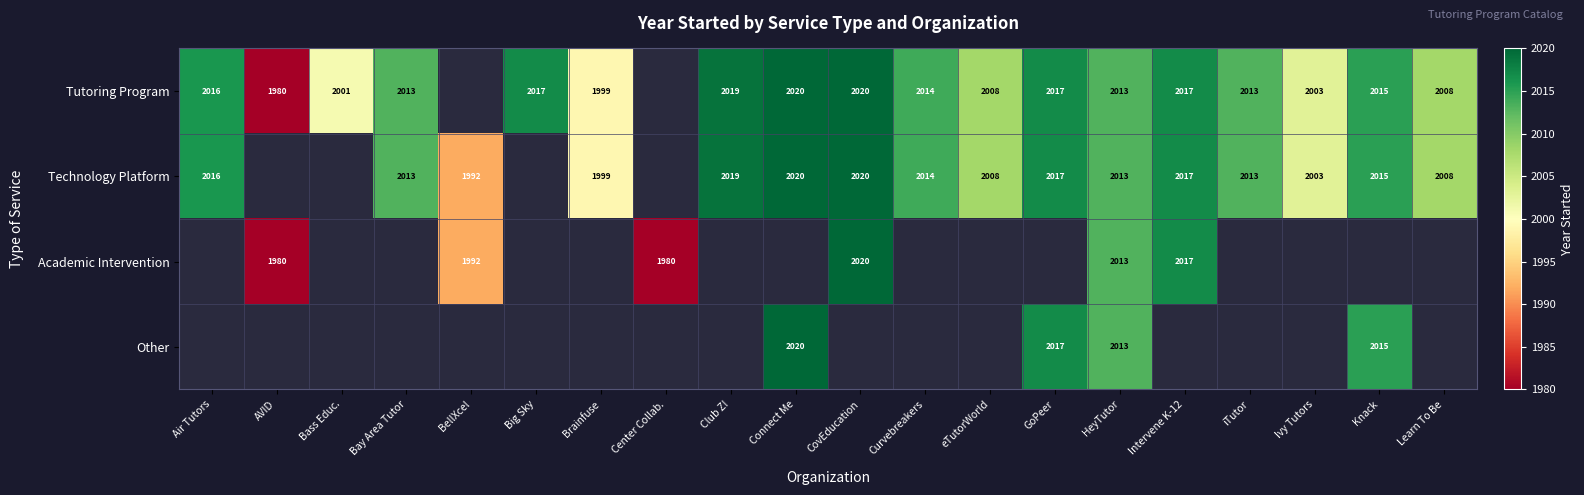

The Academic Intervention series shows 2013 at HeyTutor. True or false?

True